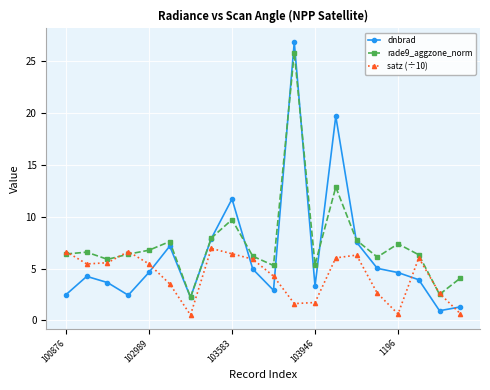

What is the sum of all dnbrad values?

127.5